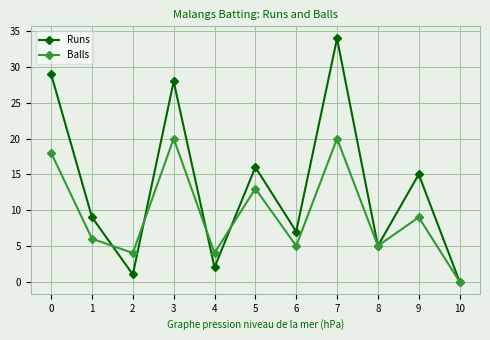

What is the value of the Balls point at the 6th from the left?

13